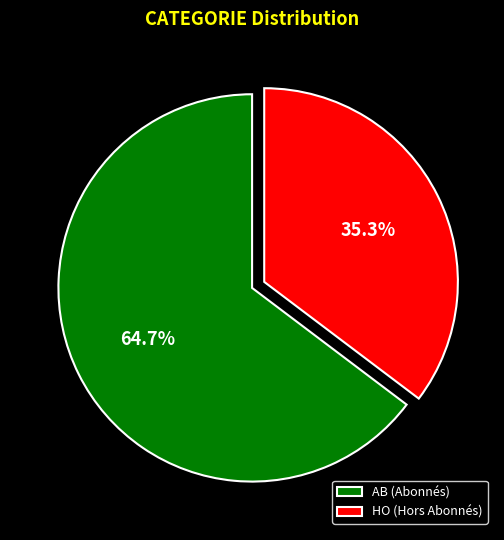

Combined, do AB and HO account for over 50%?

Yes